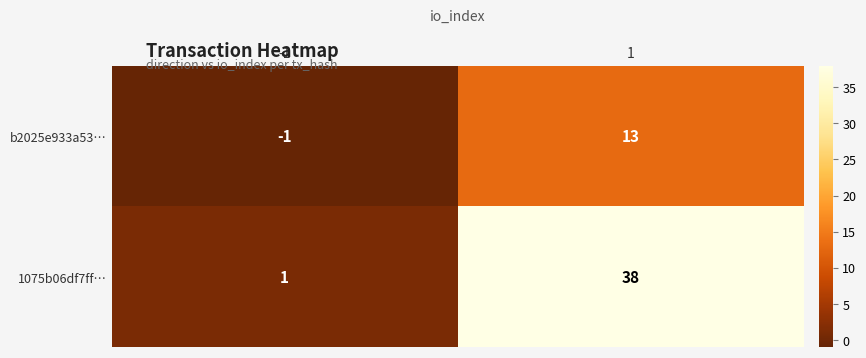

How many values in the b2025e933a53… series are below 13?

1